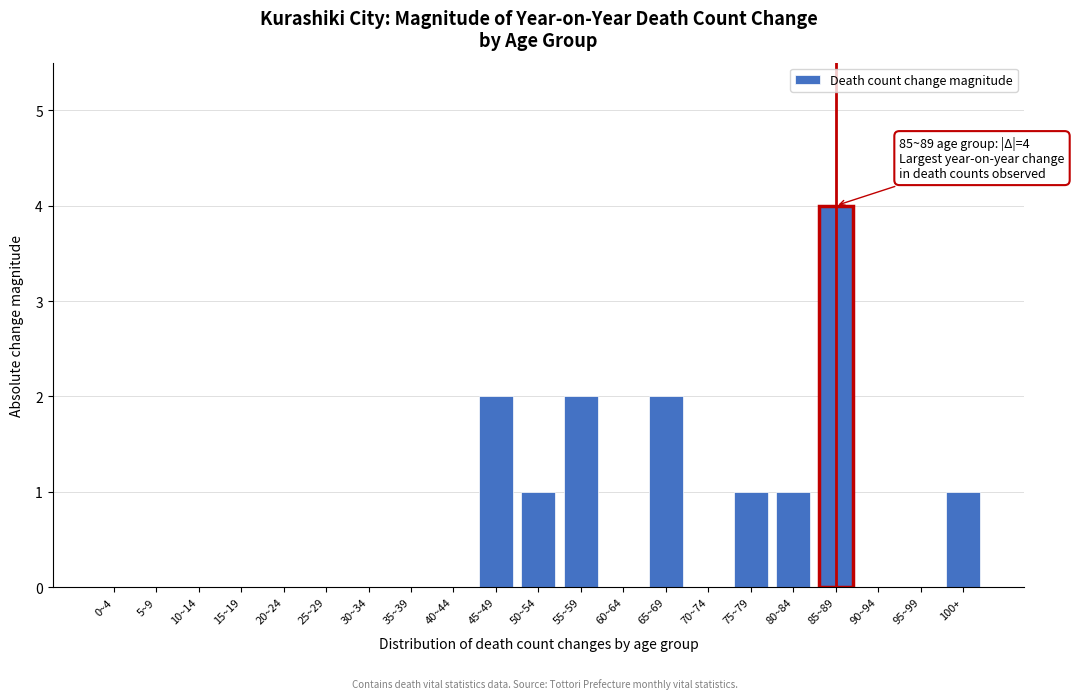

Reading left to right, transcribe all the data shown in this chart.

0~4=0	5~9=0	10~14=0	15~19=0	20~24=0	25~29=0	30~34=0	35~39=0	40~44=0	45~49=2	50~54=1	55~59=2	60~64=0	65~69=2	70~74=0	75~79=1	80~84=1	85~89=4	90~94=0	95~99=0	100+=1